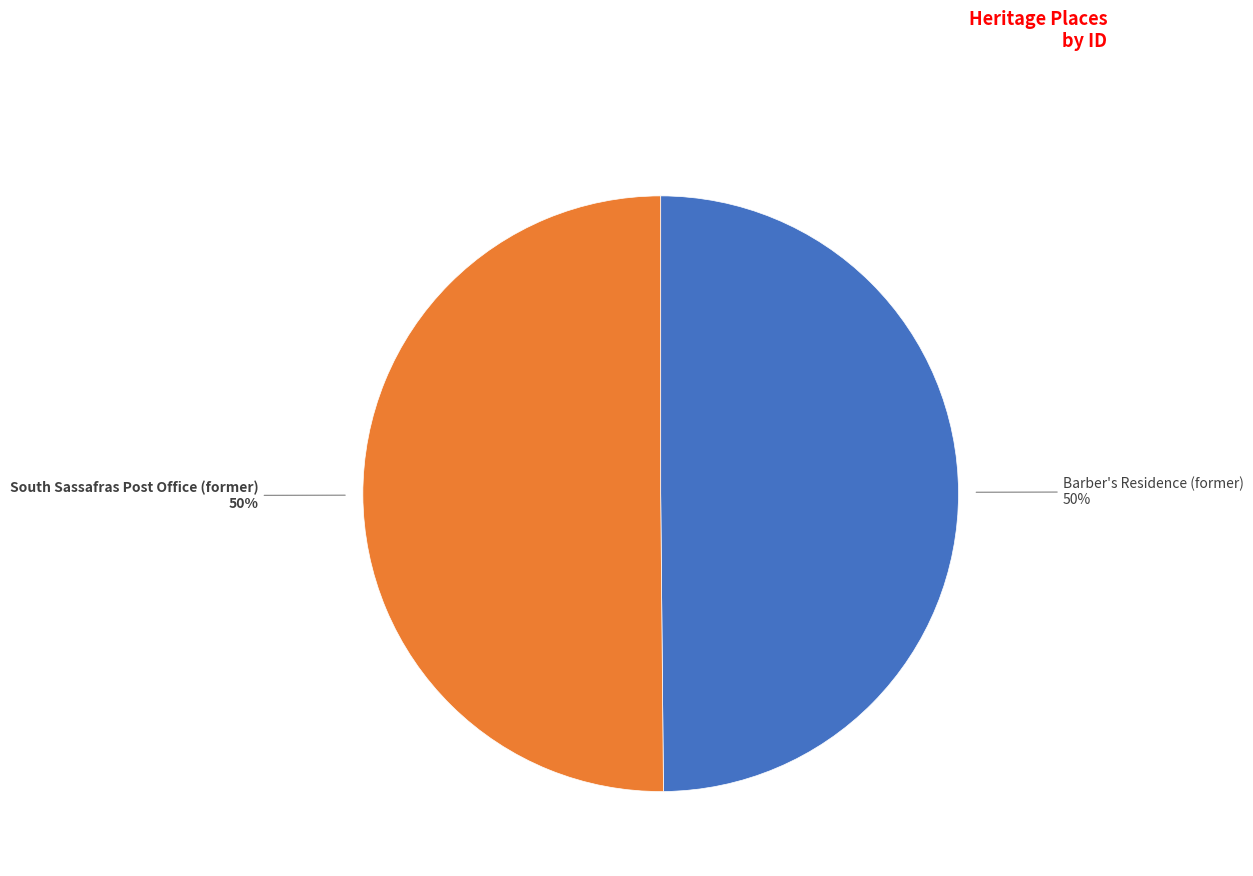

To the nearest percent, what is the average slice percentage?

50%